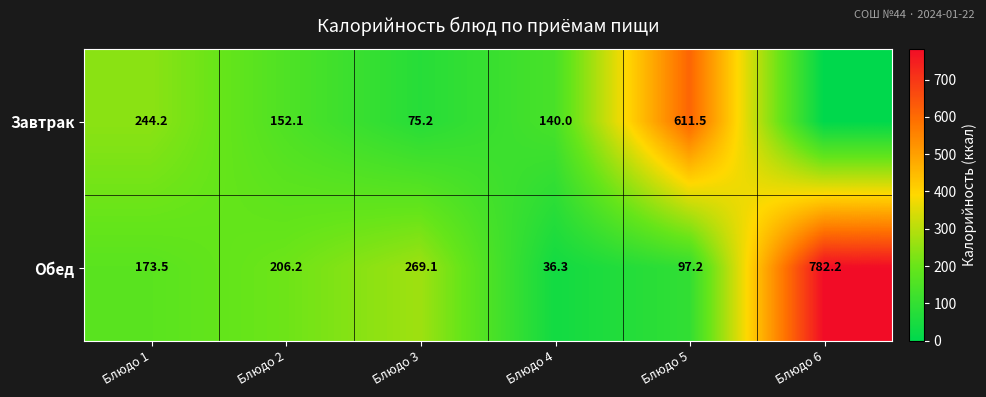

What is the difference between the maximum and minimum values in the Обед series?

745.9